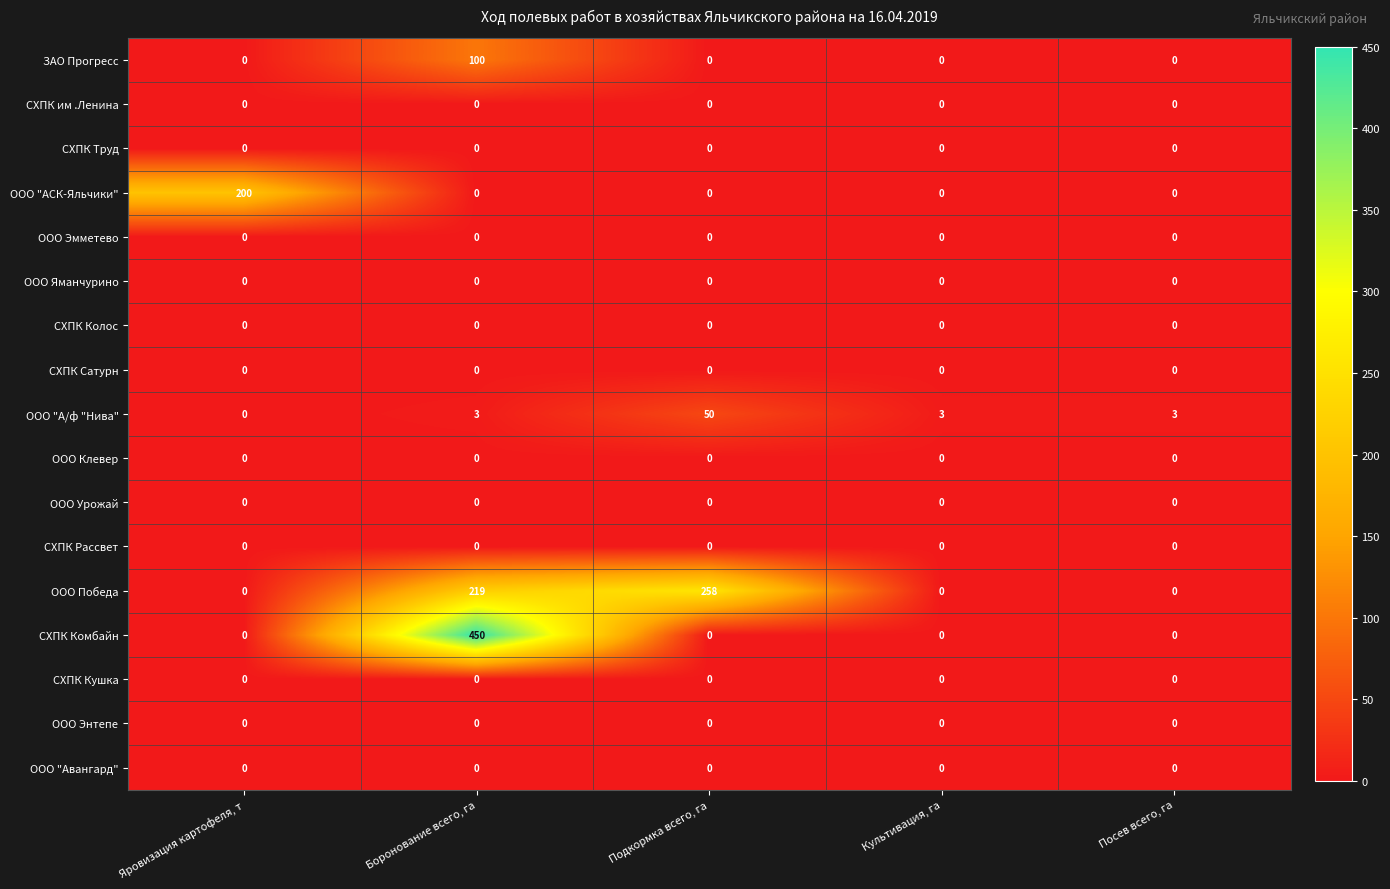

The СХПК Сатурн series shows 0 at Подкормка всего, га. True or false?

True